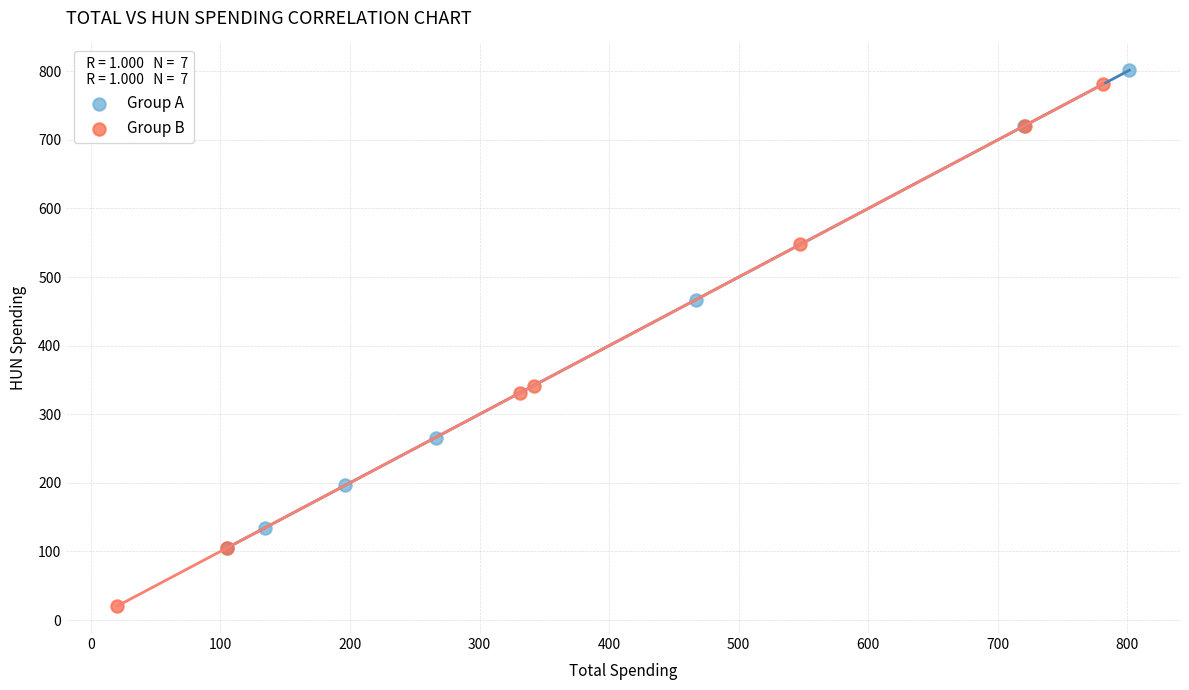

Which series has the widest spread of Y values?

Group B